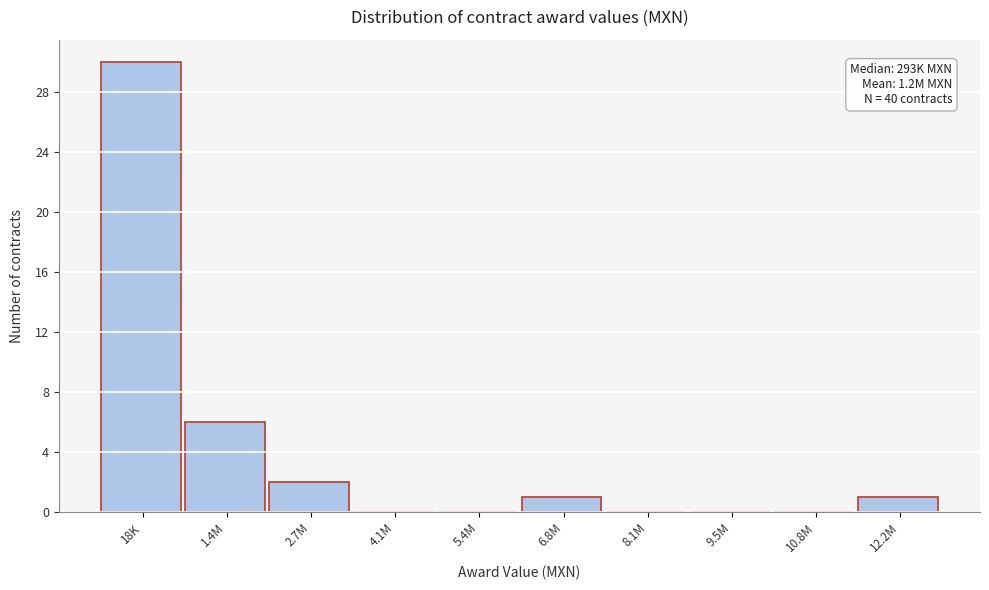

Reading right to left, transcribe all the data shown in this chart.

12.2M=1	10.8M=0	9.5M=0	8.1M=0	6.8M=1	5.4M=0	4.1M=0	2.7M=2	1.4M=6	18K=30